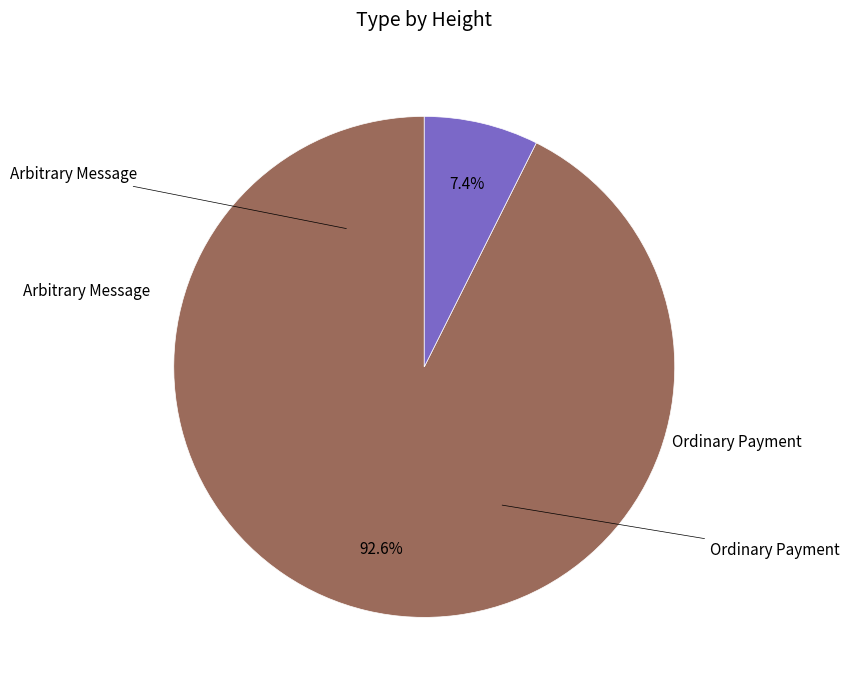

Is there any slice that represents more than half of the pie?

Yes